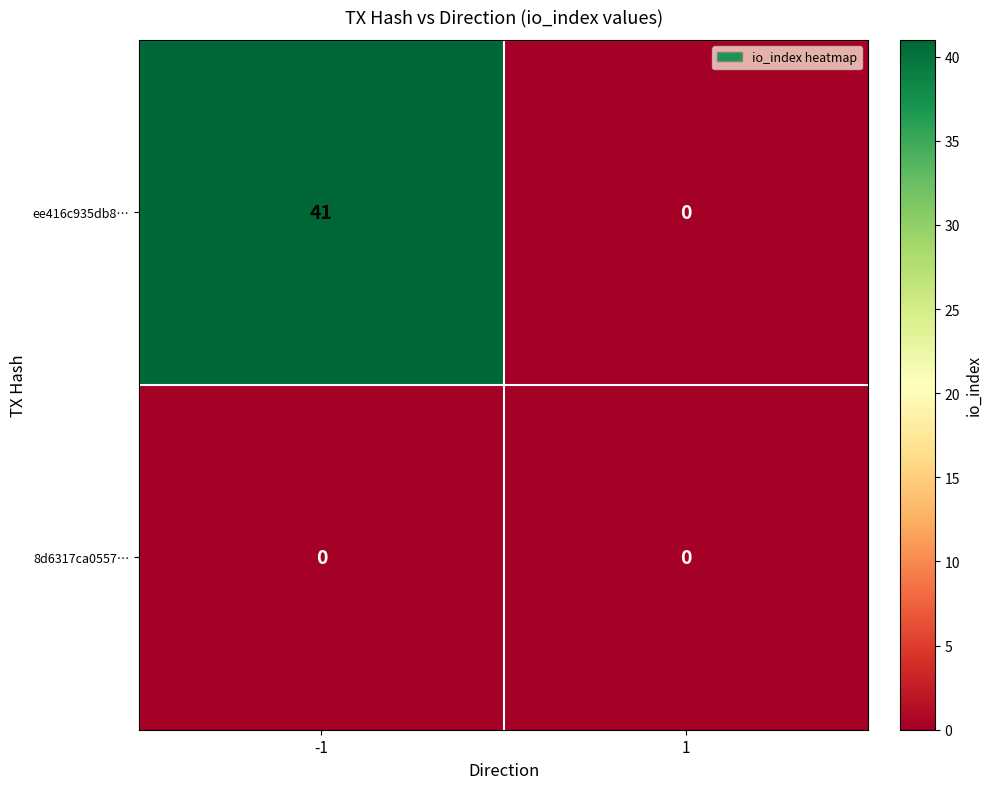

What is the sum of all ee416c935db8… values?

41